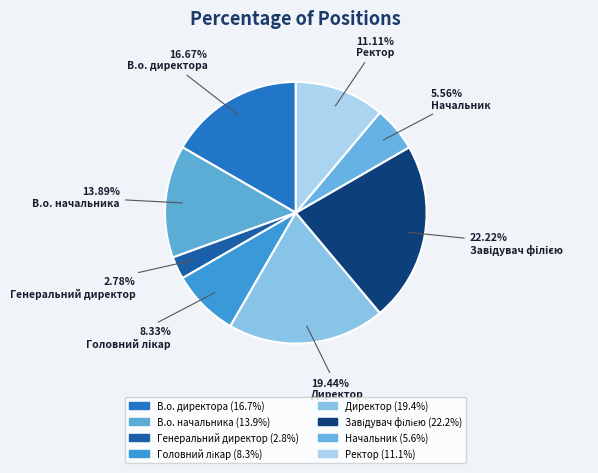

To the nearest percent, what is the average slice percentage?

12%